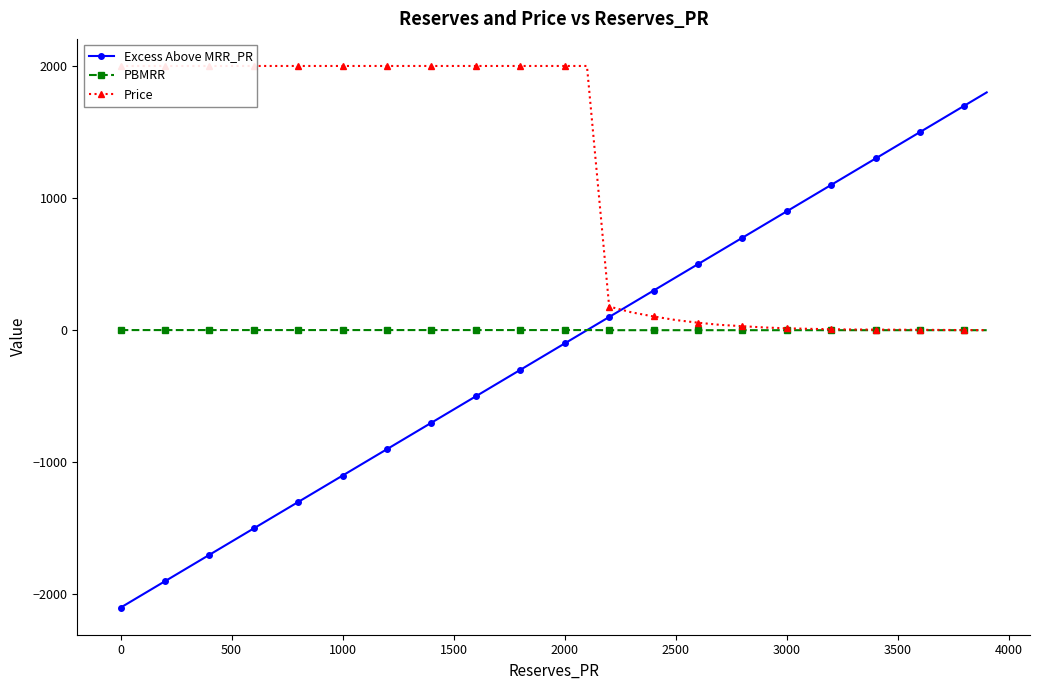

The PBMRR series shows 1.0 at 1500. True or false?

True